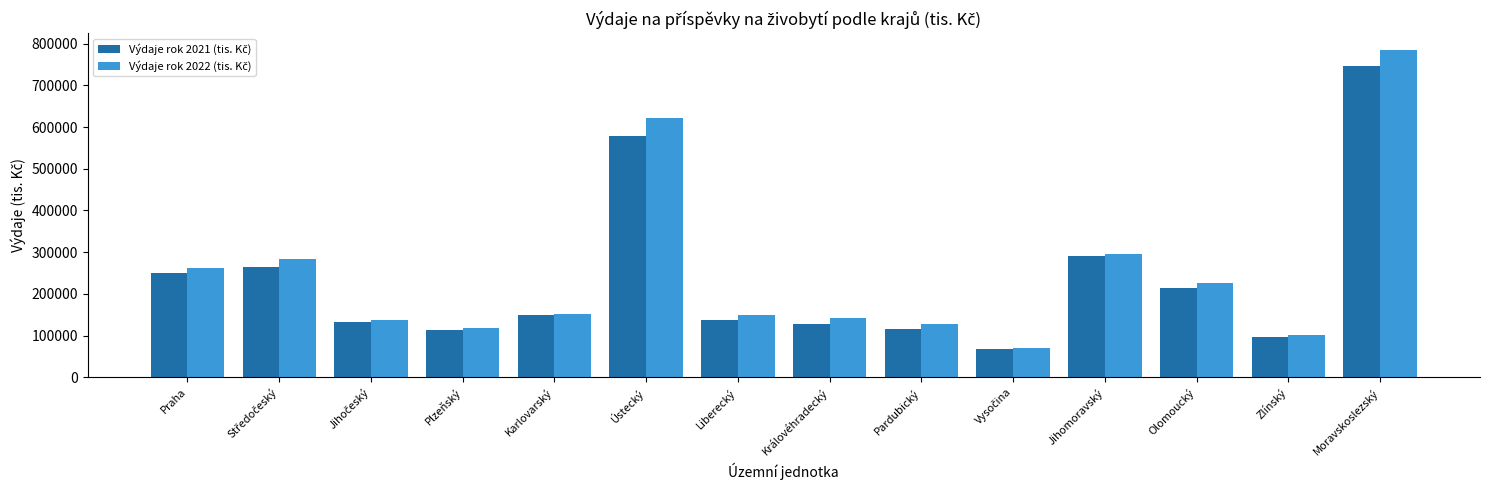

What is the minimum value shown in the chart?

67641